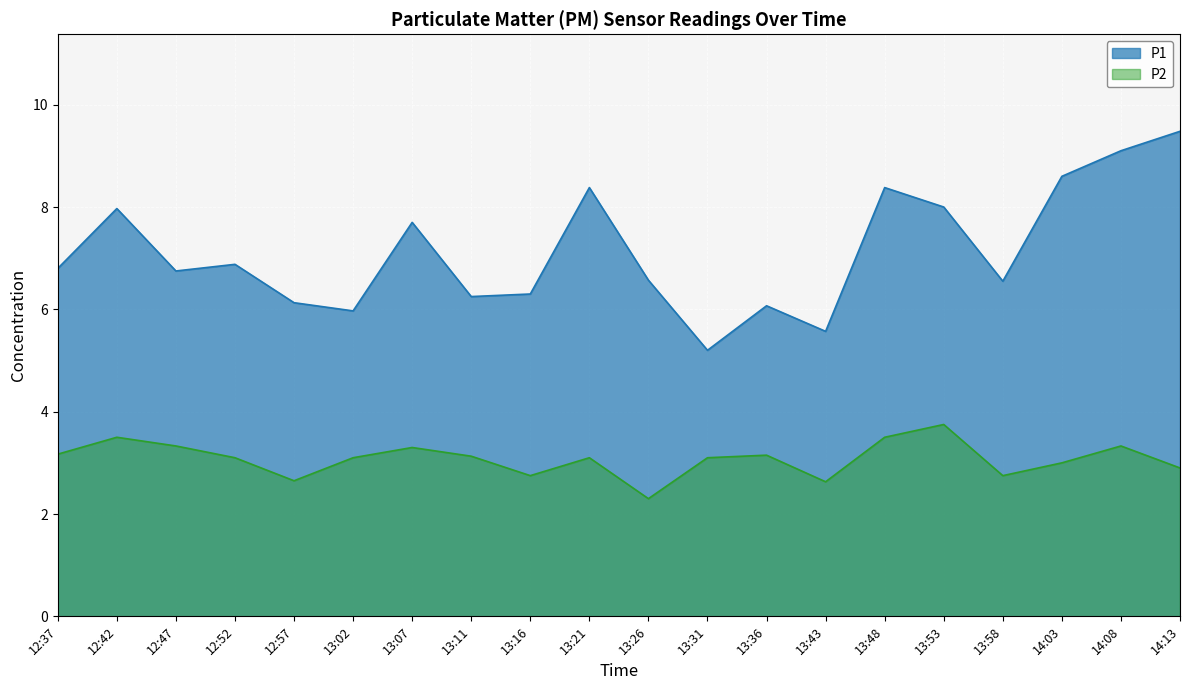

Reading left to right, what are all the values shown in this chart?

P1: 6.8	8.0	6.8	6.9	6.1	6.0	7.7	6.2	6.3	8.4	6.6	5.2	6.1	5.6	8.4	8.0	6.5	8.6	9.1	9.5
P2: 3.2	3.5	3.3	3.1	2.6	3.1	3.3	3.1	2.8	3.1	2.3	3.1	3.1	2.6	3.5	3.8	2.8	3.0	3.3	2.9